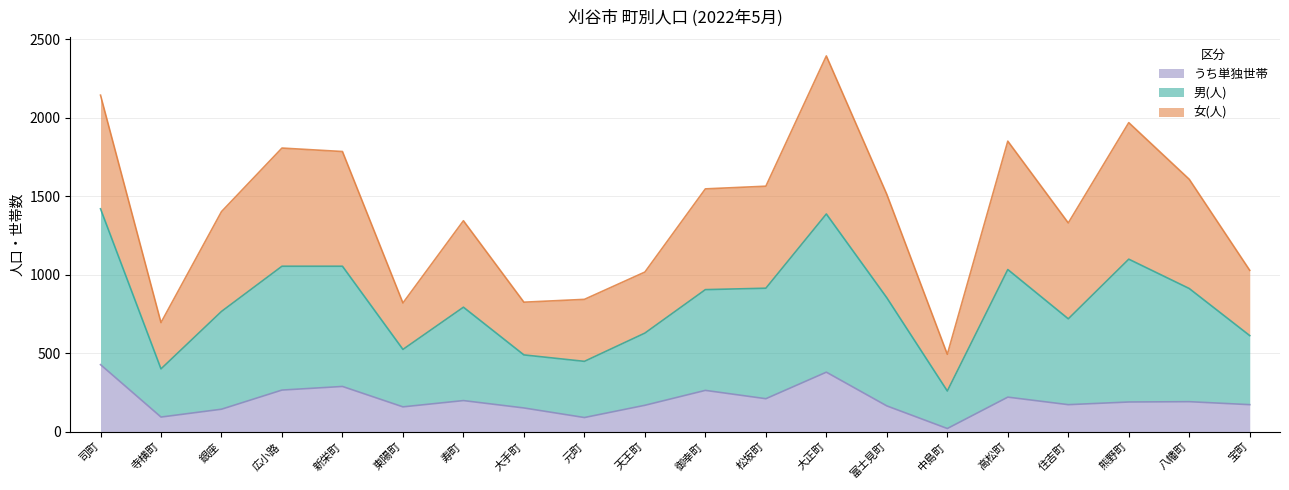

Which category has the highest value in the 男(人) series?

大正町